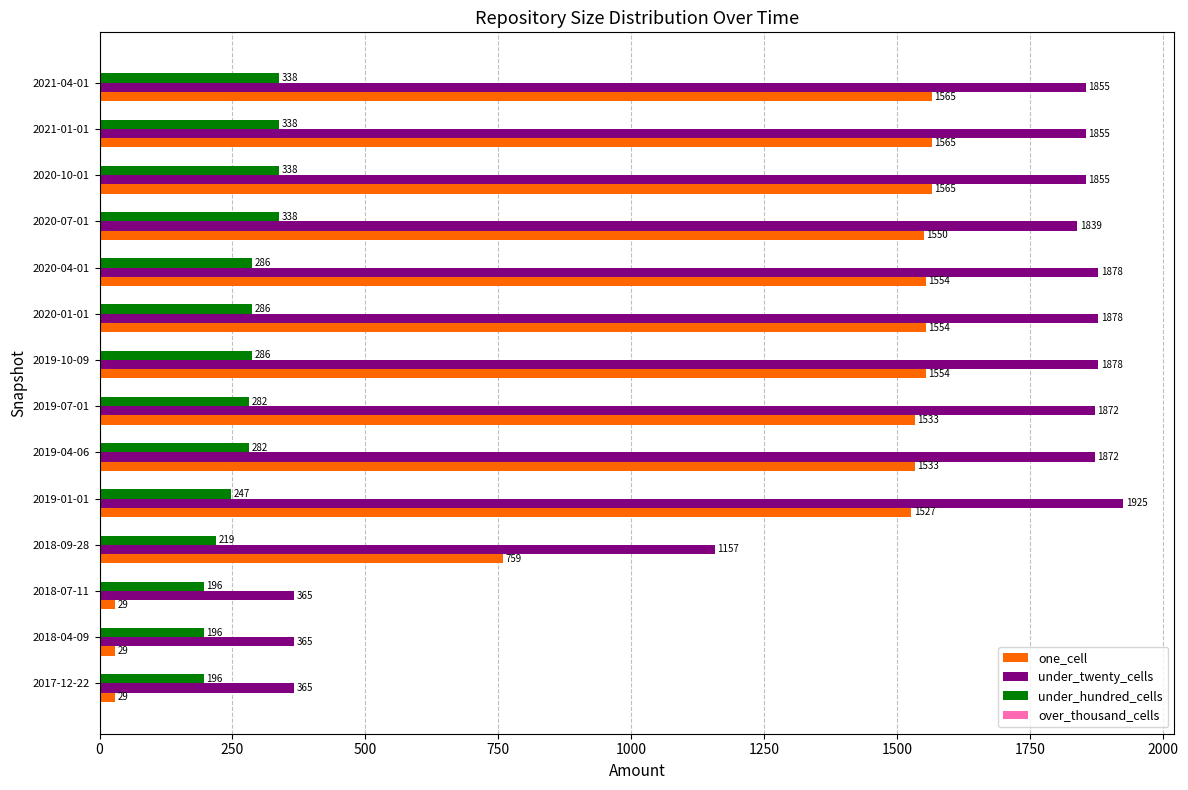

At how many categories does at least one series exceed 716?

11